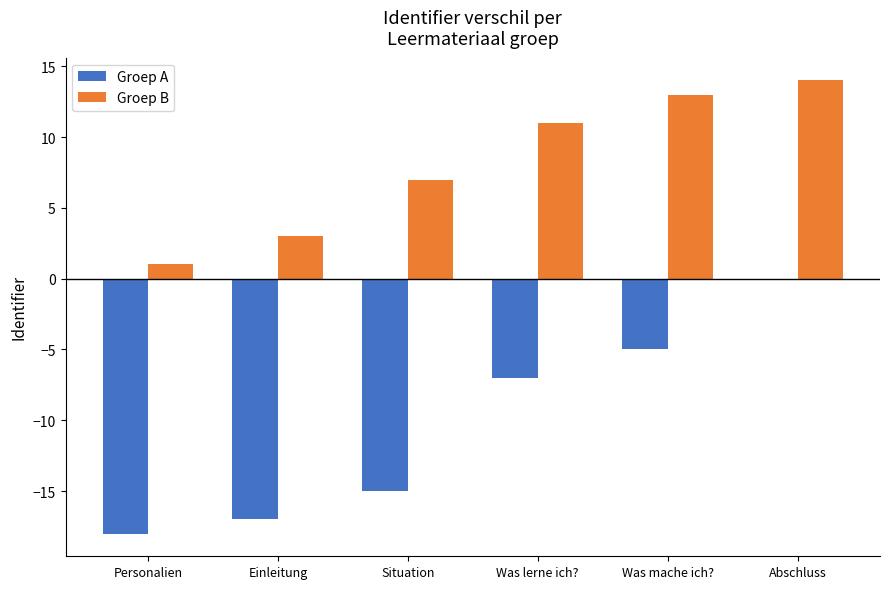

Which series has the widest spread of values?

Groep A